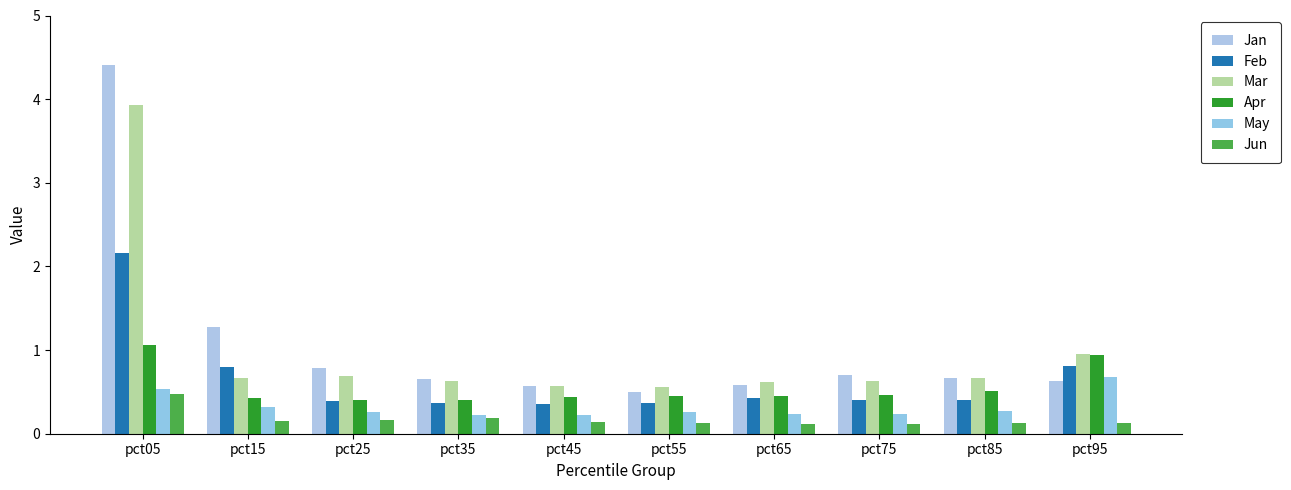

What is the difference between the Feb values at pct15 and pct45?

0.4